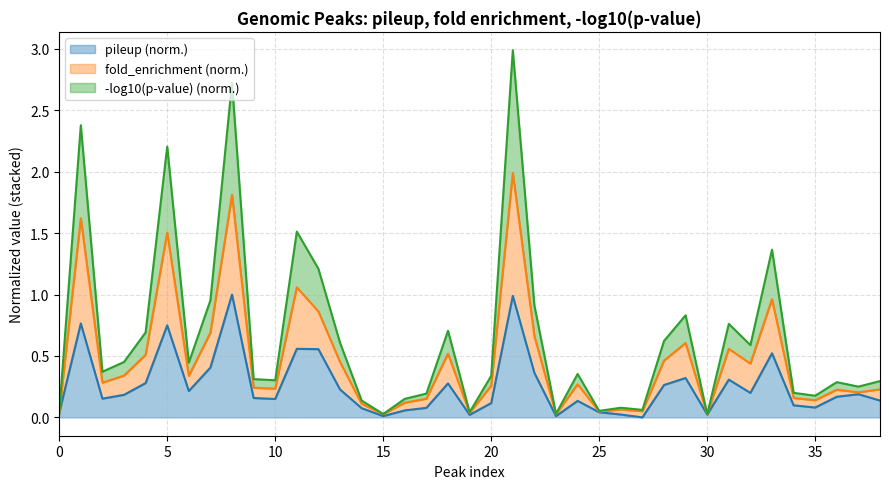

Is it true that neg_log10_pvalue equals 0.2 at 9?

True